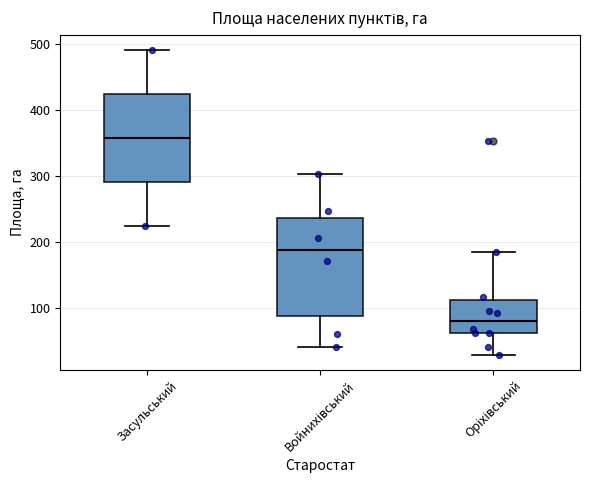

Reading left to right, read every box against the y-axis: the position of its median line, the range the box covers, and the ends of its whiskers. The values are not printed on the chart, so give them approximately, as read against the axis.

Засульський: median 360, box 290 to 420, whiskers 220 to 490
Войнихівський: median 190, box 90 to 240, whiskers 40 to 300
Оріхівський: median 80, box 60 to 110, whiskers 30 to 190